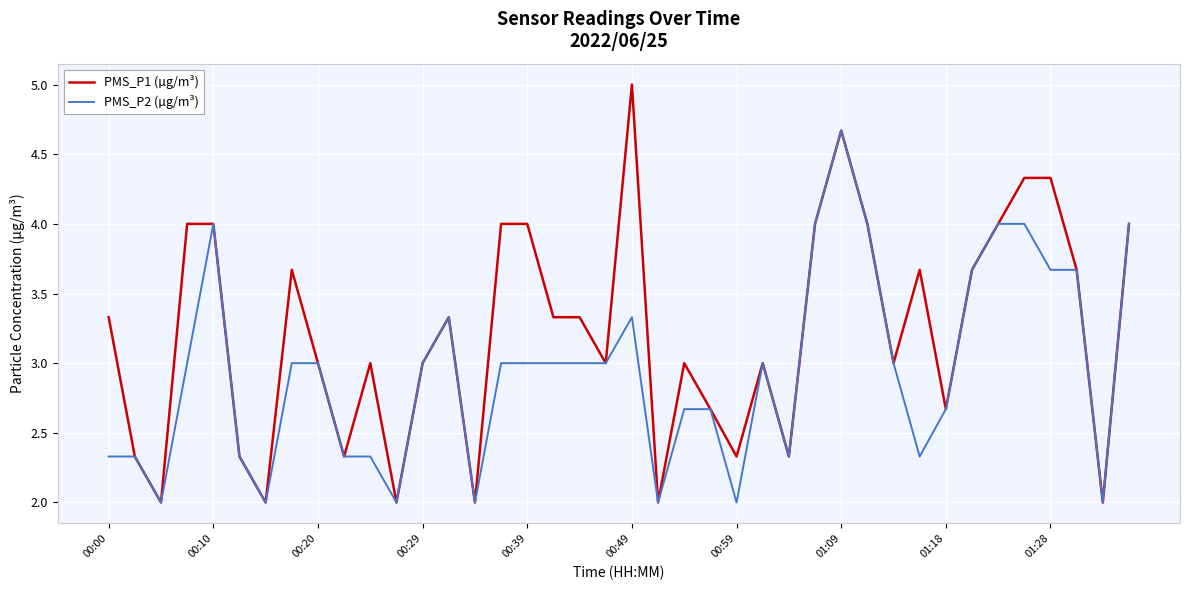

Which series has the widest spread of values?

PMS_P1 (µg/m³)